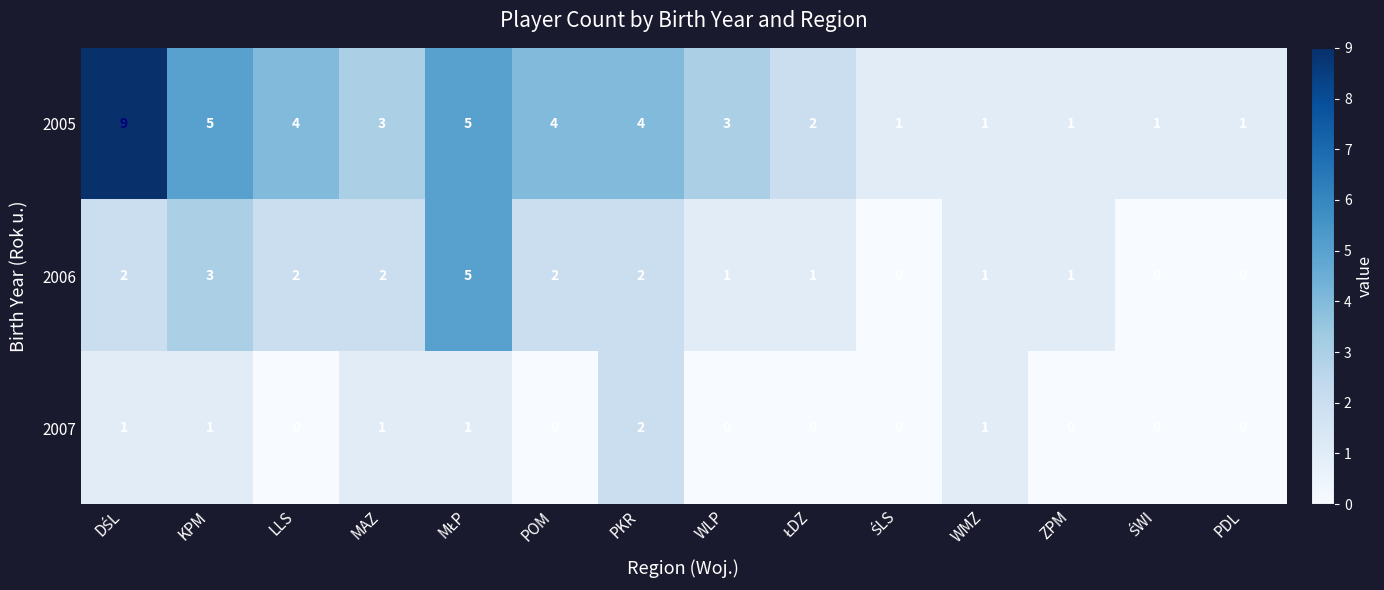

Which series has the widest spread of values?

2005